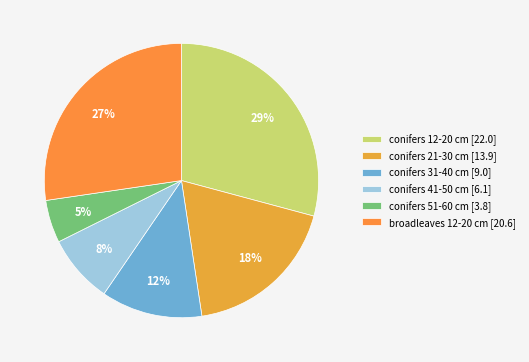

What percentage is the conifers 21-30 cm slice, to the nearest percent?

18%